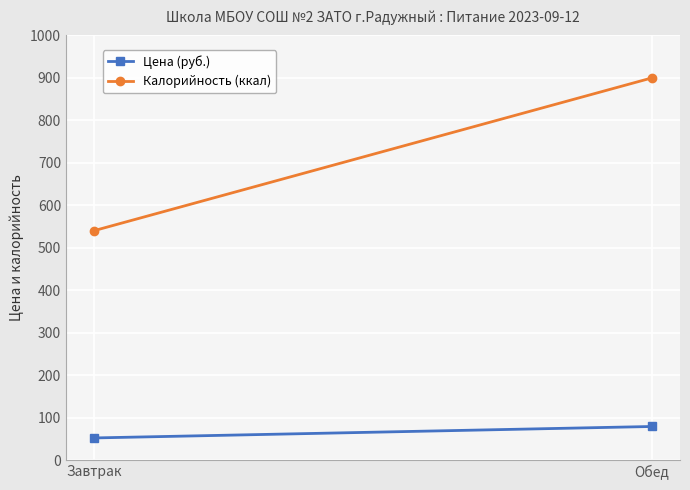

At how many categories does at least one series exceed 394?

2